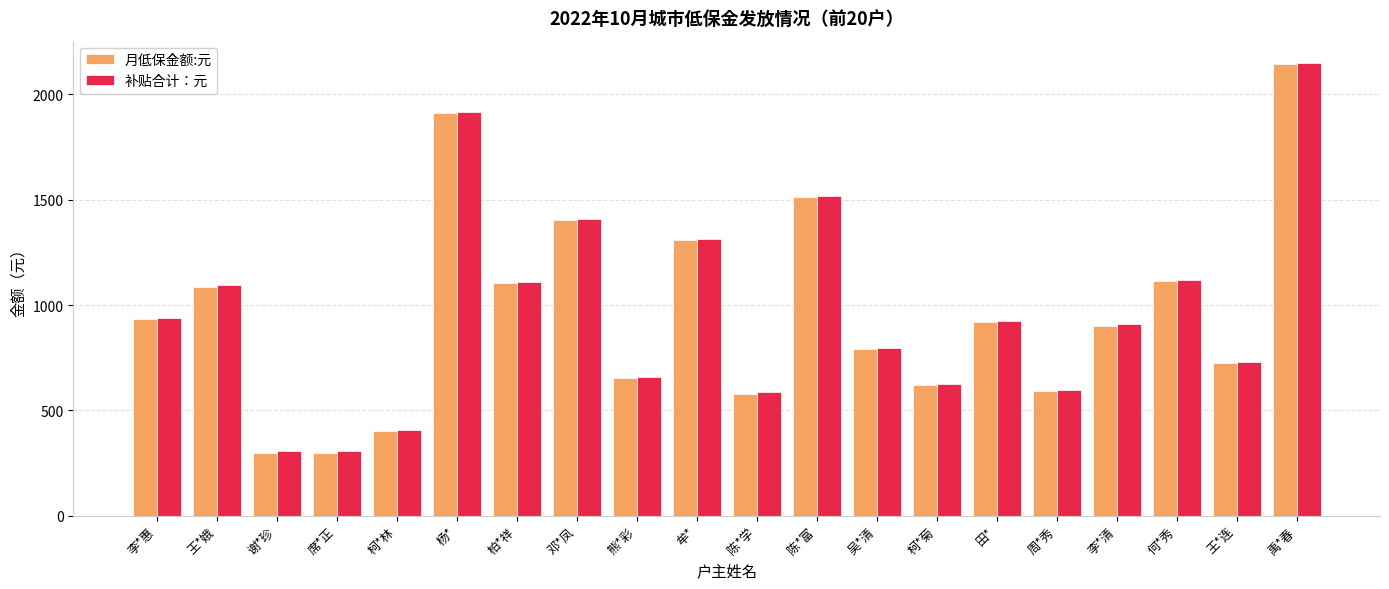

What is the value of the 月低保金额:元 bar at the 9th from the left?

653